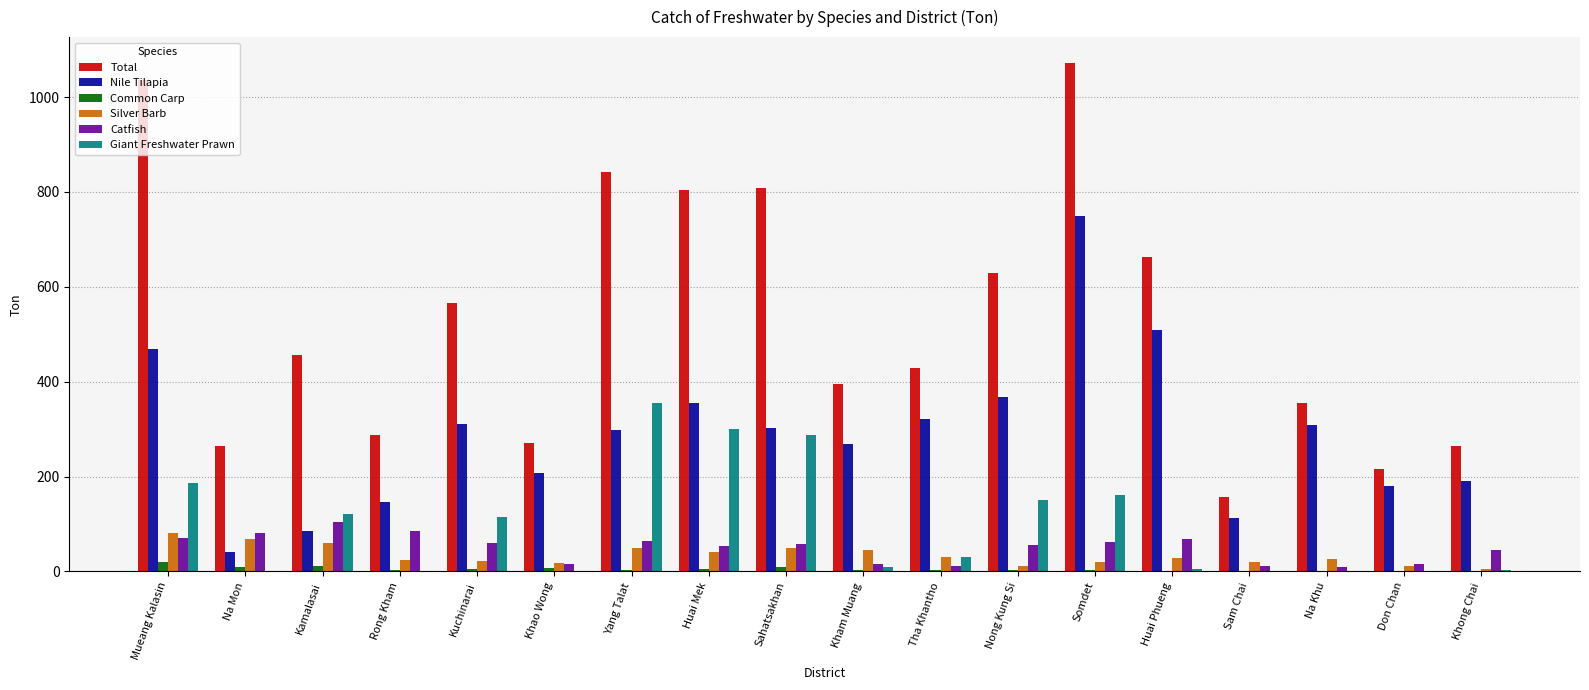

Between Sahatsakhan and Don Chan, which series saw the biggest shift?

Total